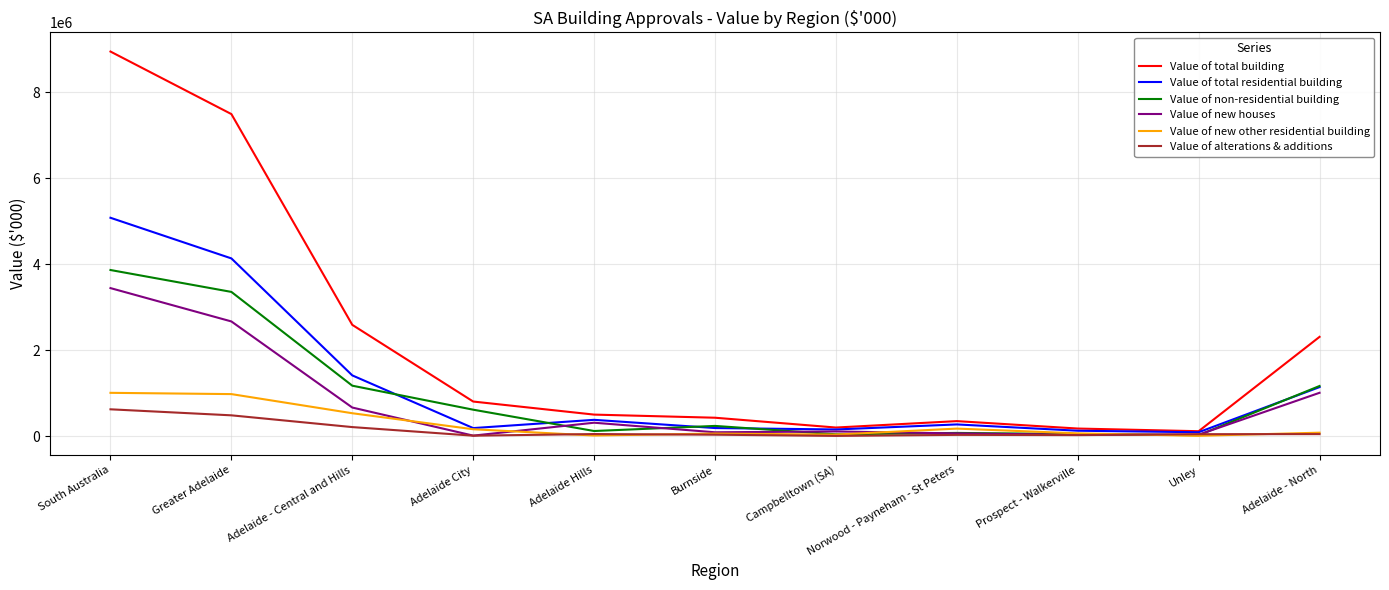

True or false: Value of total building and Value of new houses cross at least once.

False